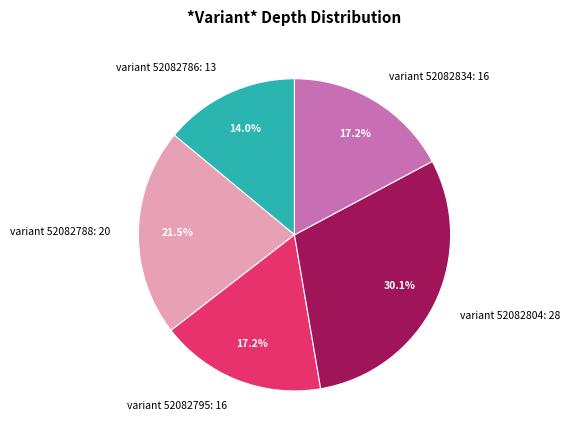

To the nearest percent, what is the average slice percentage?

20%